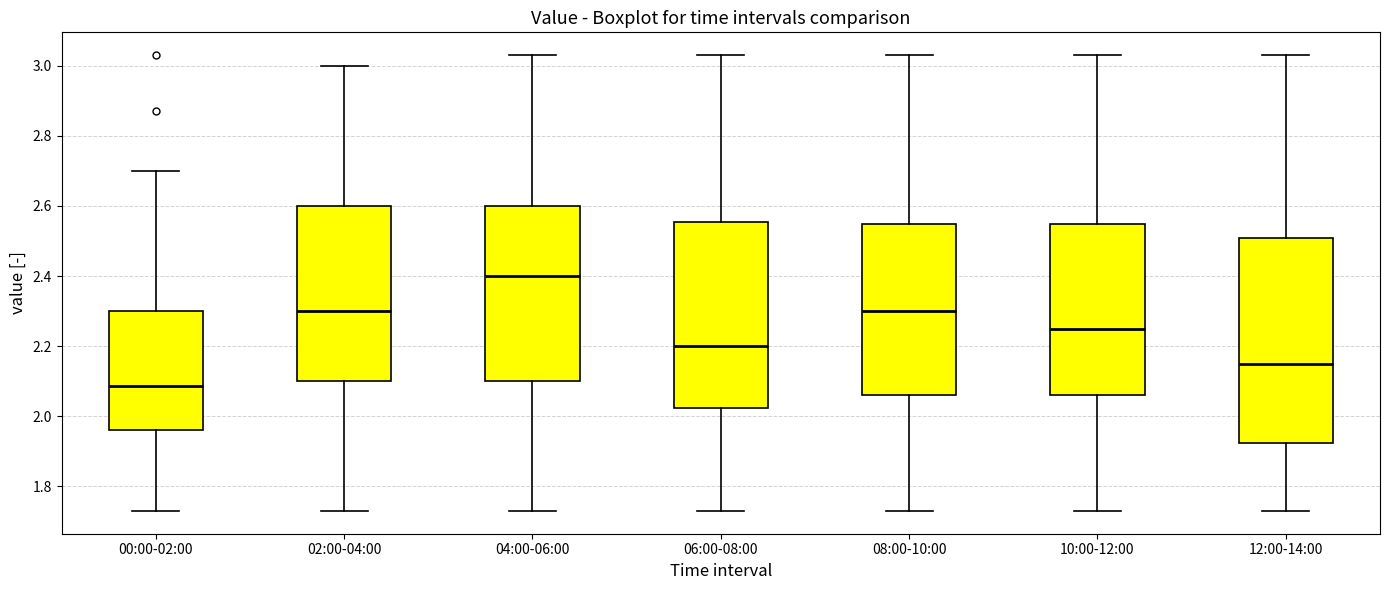

Which box has the highest median line?

04:00-06:00